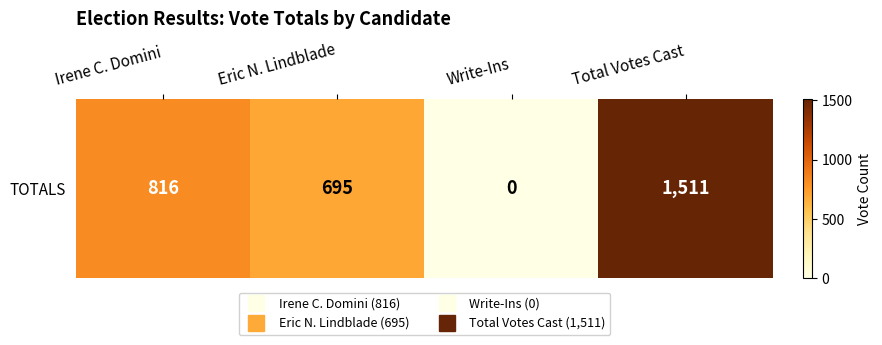

Rank the categories by value from highest to lowest.

Total Votes Cast, Irene C. Domini, Eric N. Lindblade, Write-Ins